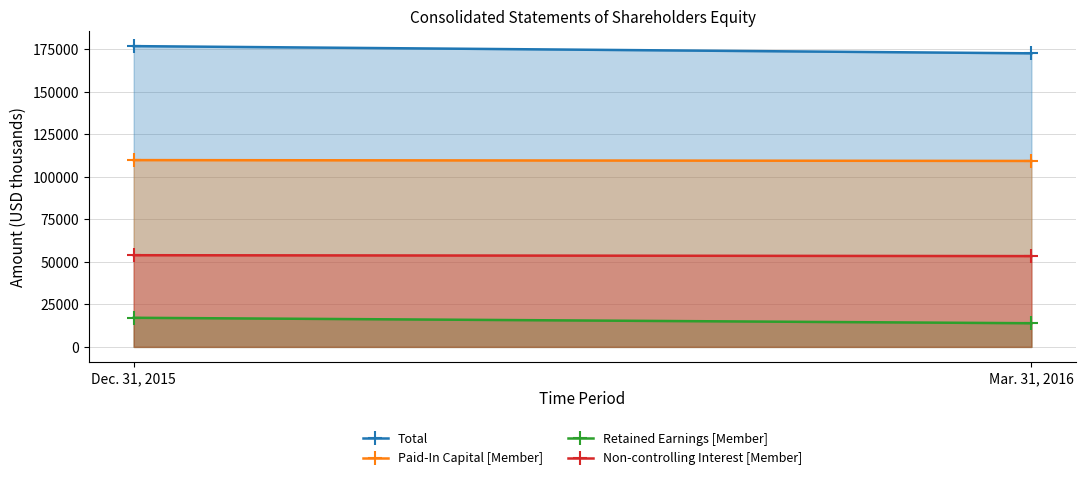

Count the Paid-In Capital [Member] values in the range 109364 to 109861.

2